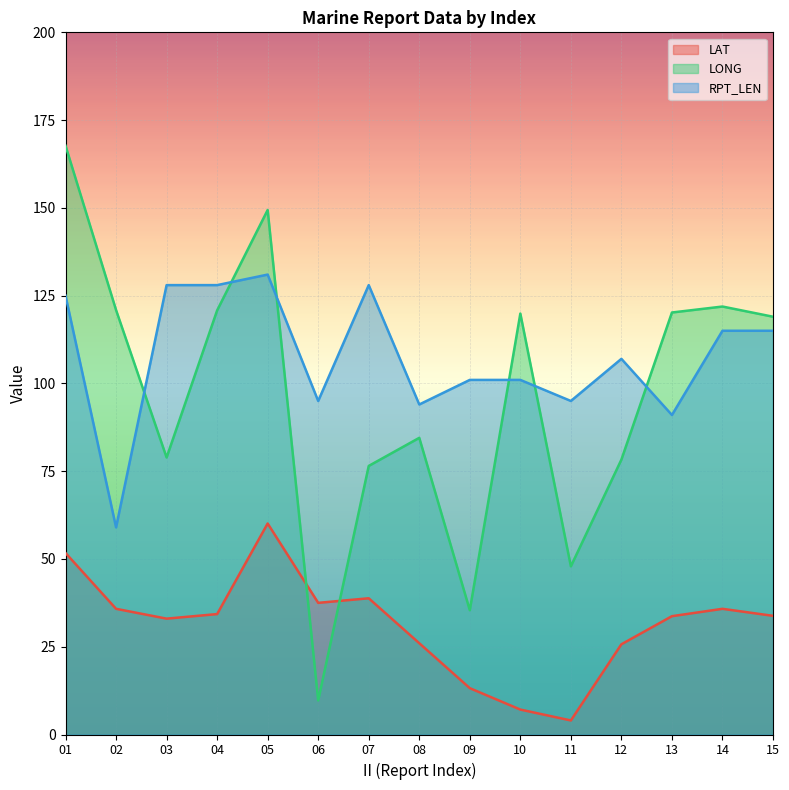

How many data points in LONG are above 119?

7